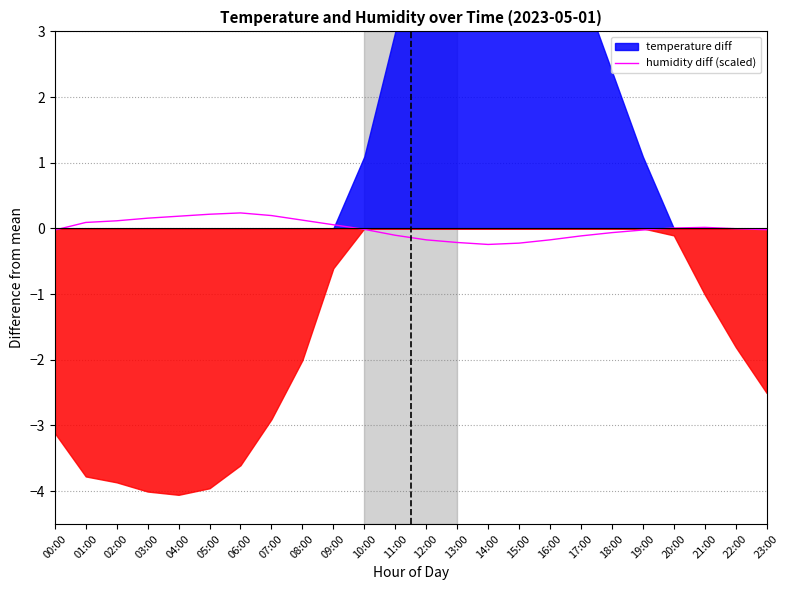

List the labels in order of value, largest first.

06:00, 05:00, 07:00, 04:00, 03:00, 08:00, 02:00, 01:00, 09:00, 21:00, 20:00, 22:00, 10:00, 23:00, 19:00, 00:00, 18:00, 11:00, 17:00, 12:00, 16:00, 13:00, 15:00, 14:00